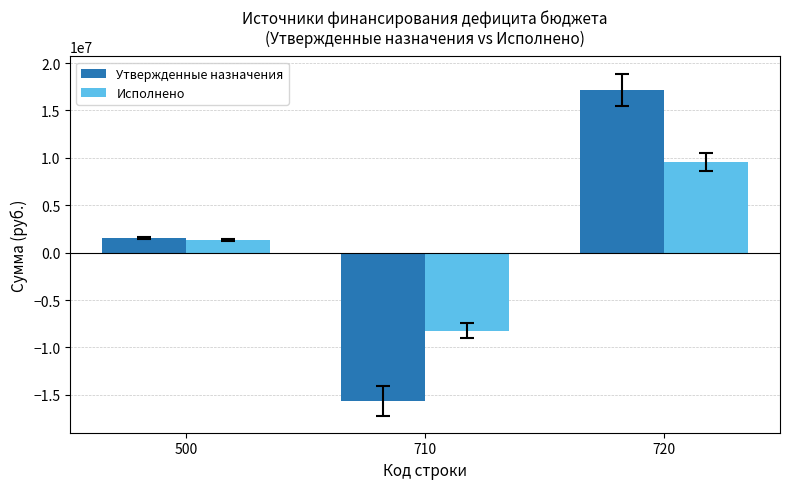

How many negative values does the Утвержденные назначения series have?

1